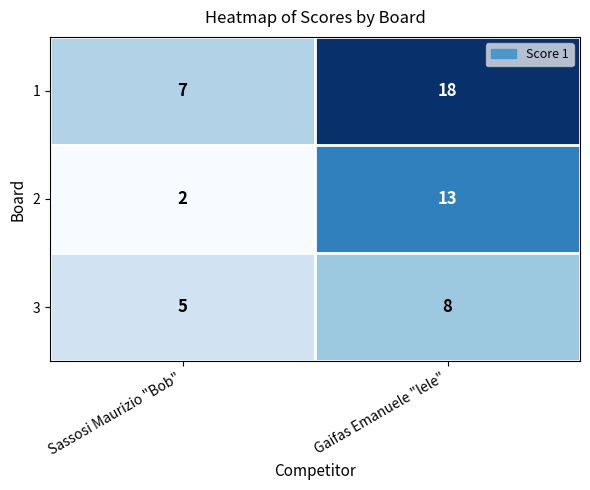

List the series in order of their peak value, lowest first.

3, 2, 1